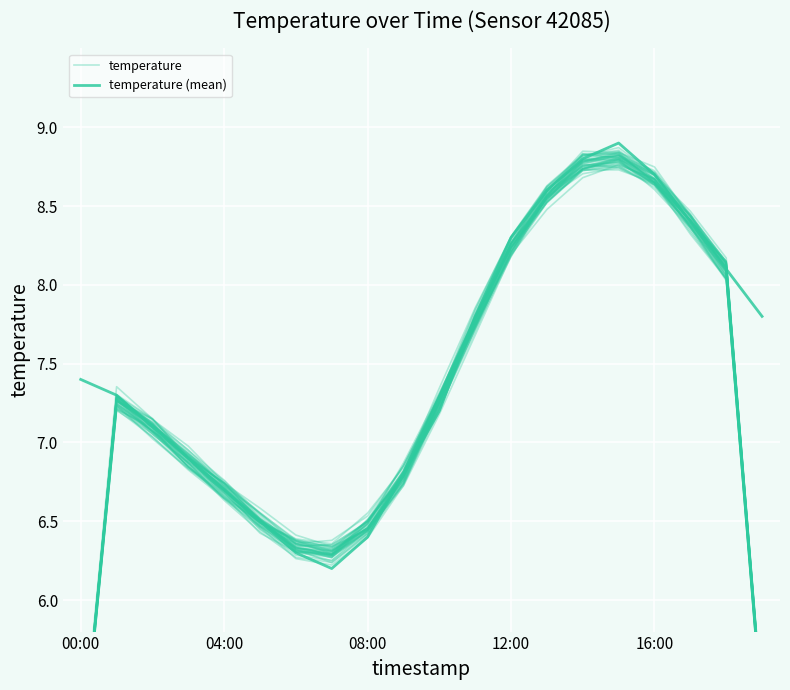

What is the spread (max minus min) of values at 19?

2.5